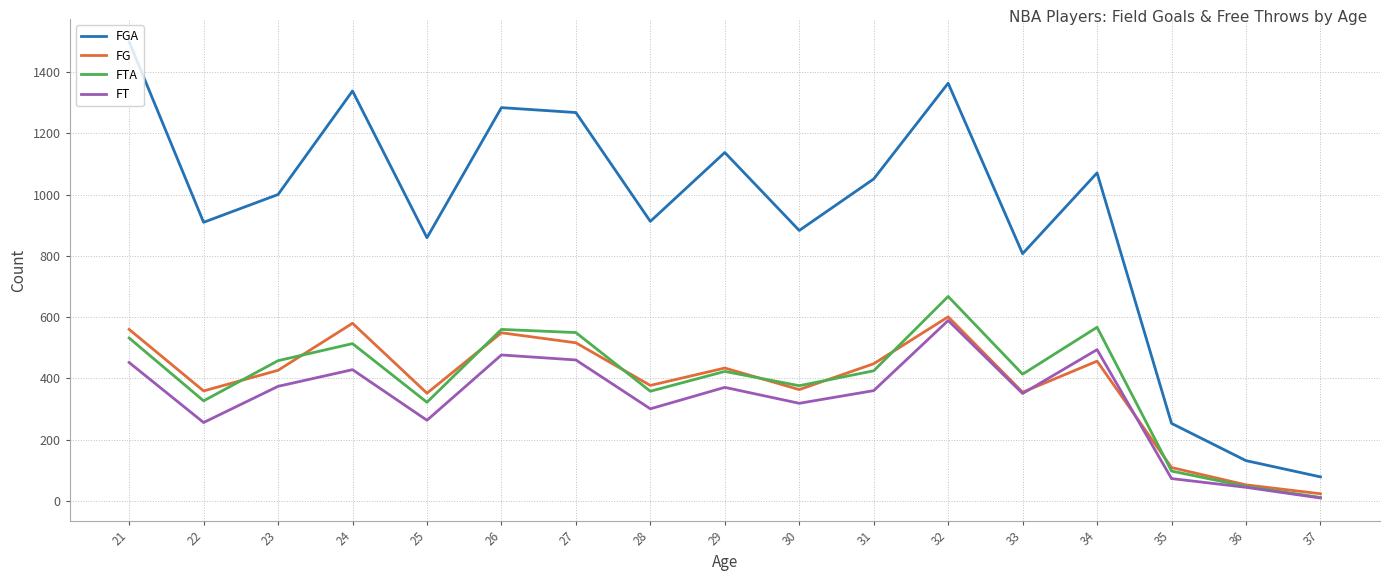

Where is FT nearest to the value 299?

28